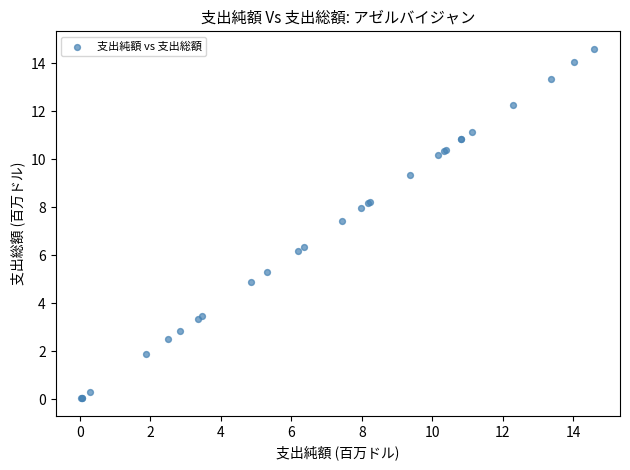

What Y value in the scatter plot is closest to 7?

7.4